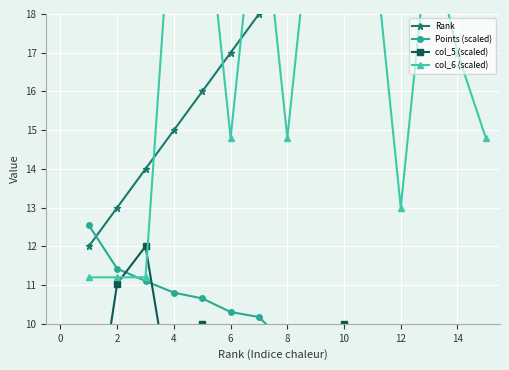

Is it true that col_5 (scaled) equals 17.8 at 6?

False